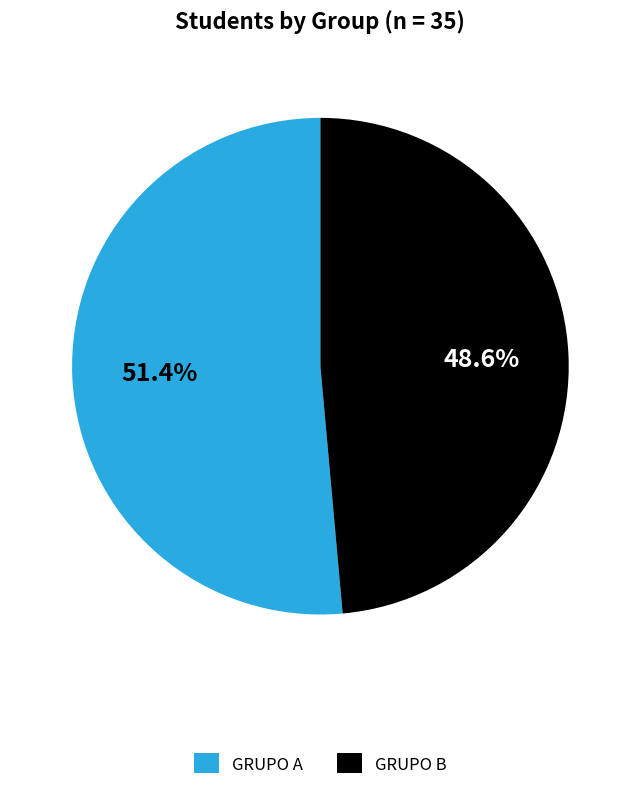

Is it true that GRUPO A is 51% of the pie?

True